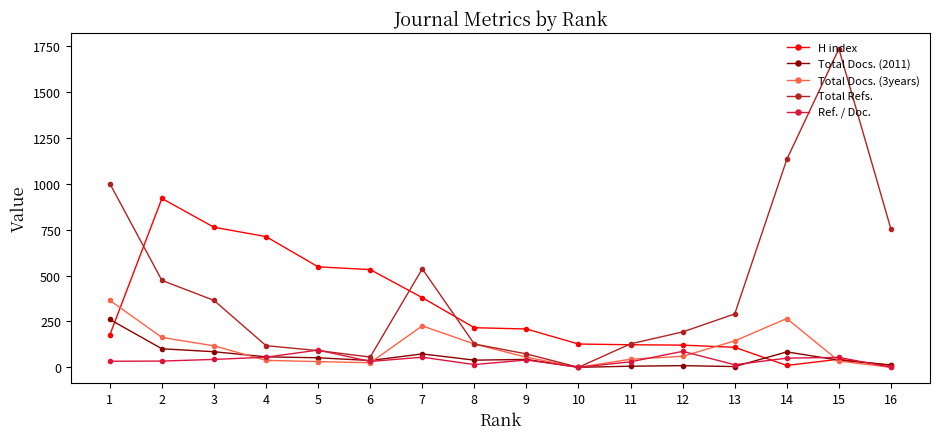

What is the difference between the maximum and minimum values in the H index series?

911